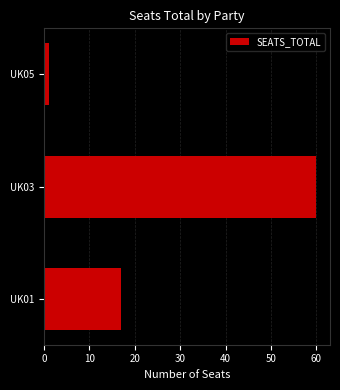

What is the maximum value shown in the chart?

60